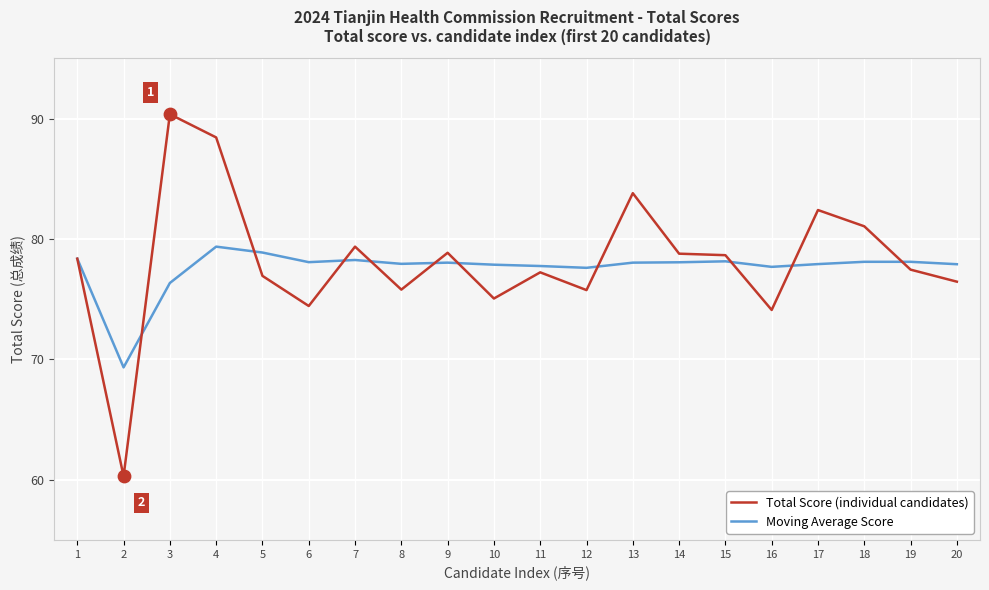

At how many categories does at least one series exceed 82?

4